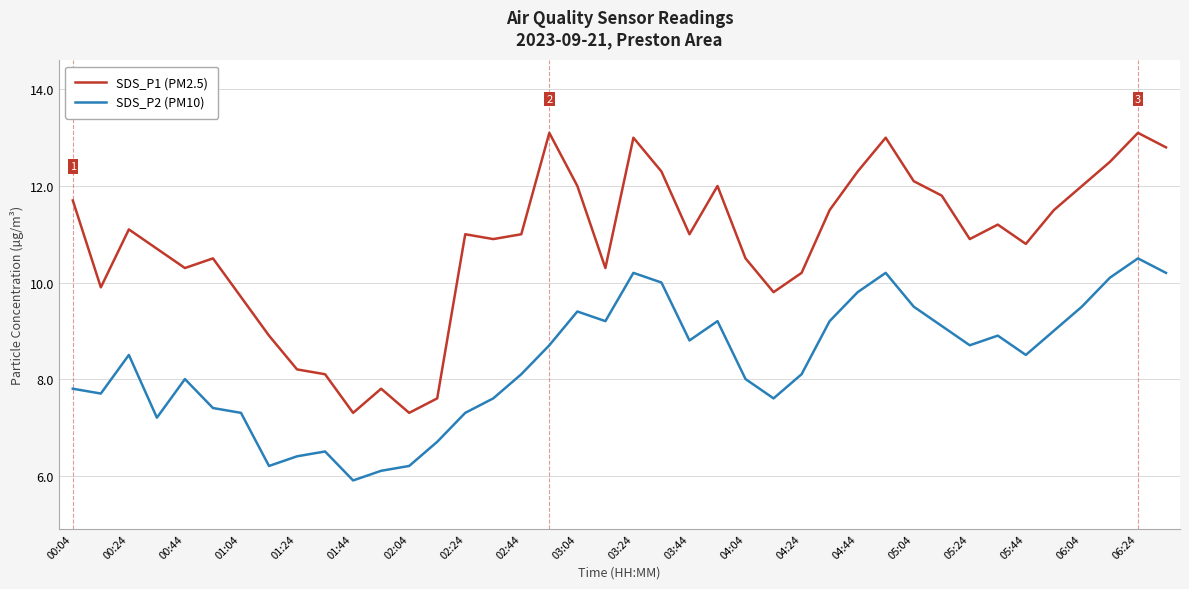

Which series has the widest spread of values?

SDS_P1 (PM2.5)